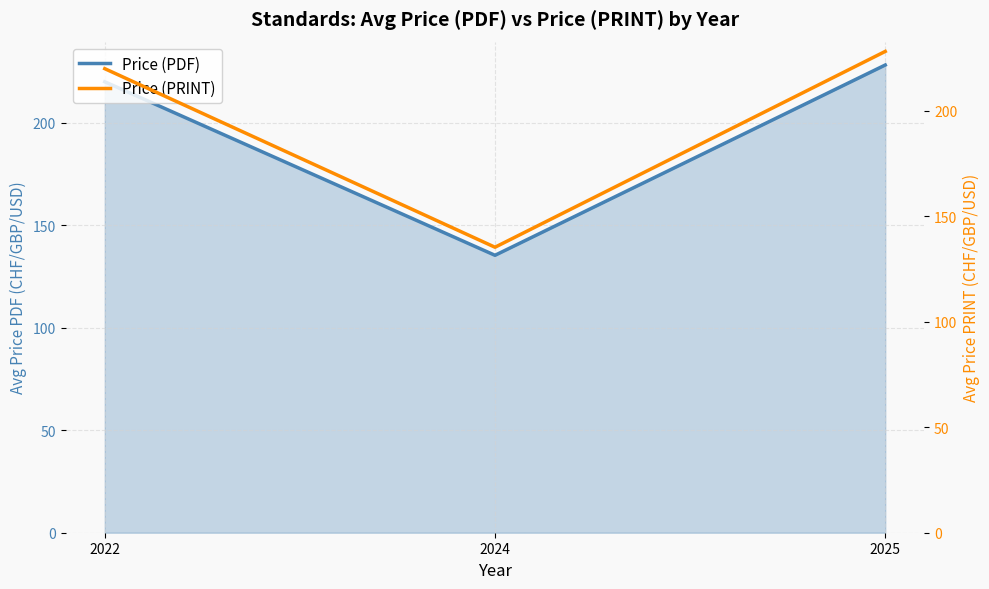

What is the highest value of the Price (PDF) series?

228.2